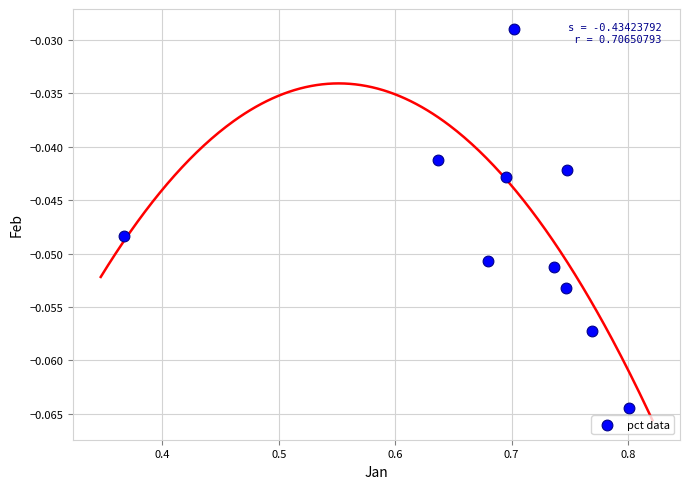

What is the average X value?

0.7